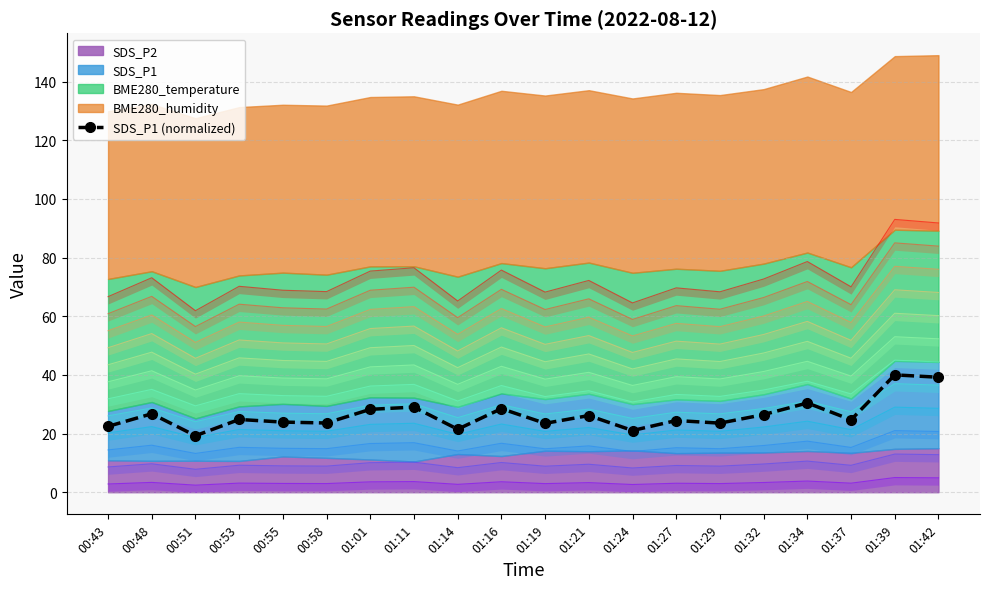

At which category does SDS_P1 (normalized) reach its first local valley?

00:51